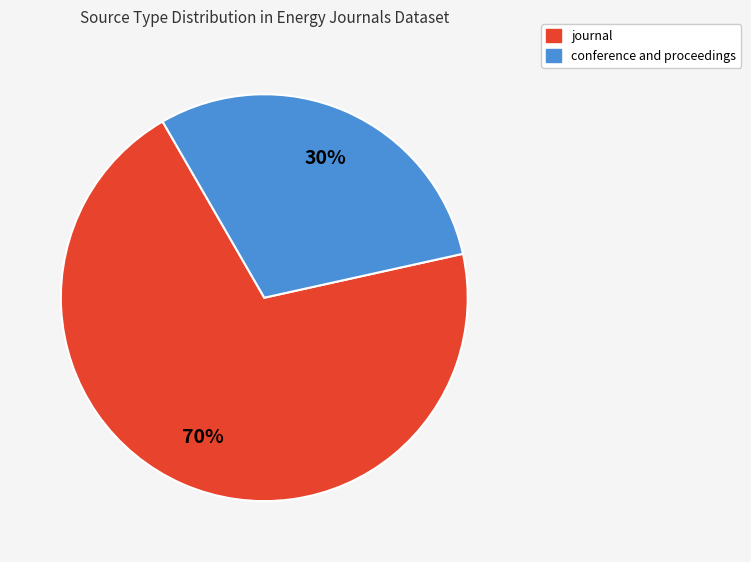

What percentage is the conference and proceedings slice, to the nearest percent?

30%